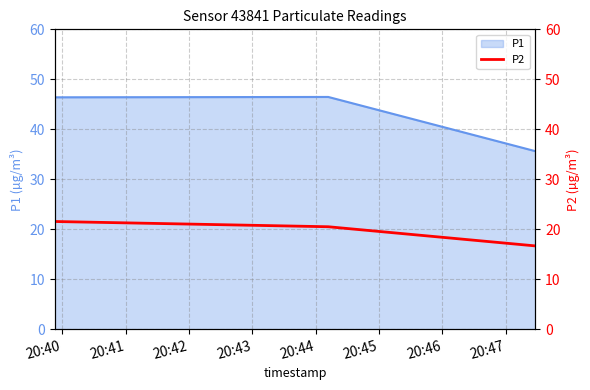

How many values in the P1 series are below 46?

1